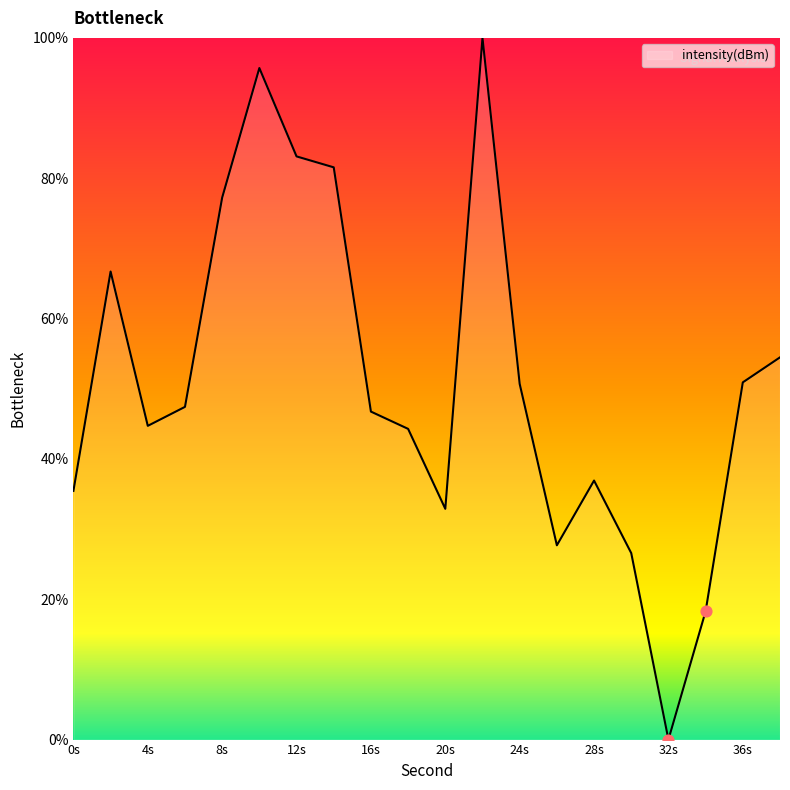

What is the greatest value displayed?

100.0